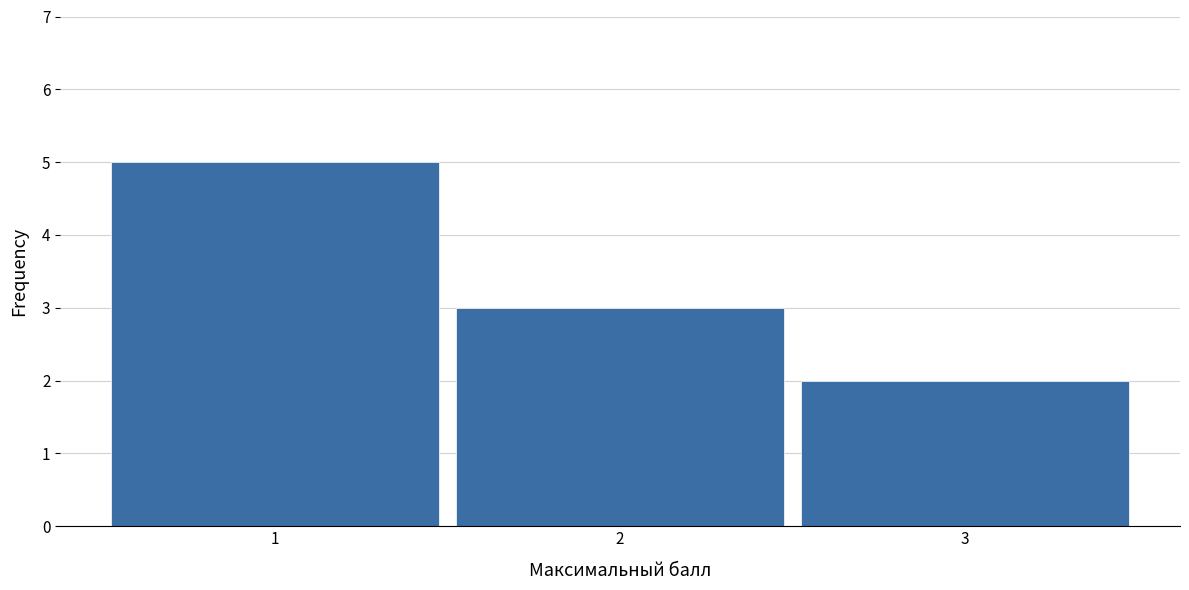

Reading left to right, list all the values displayed in this chart.

5	3	2